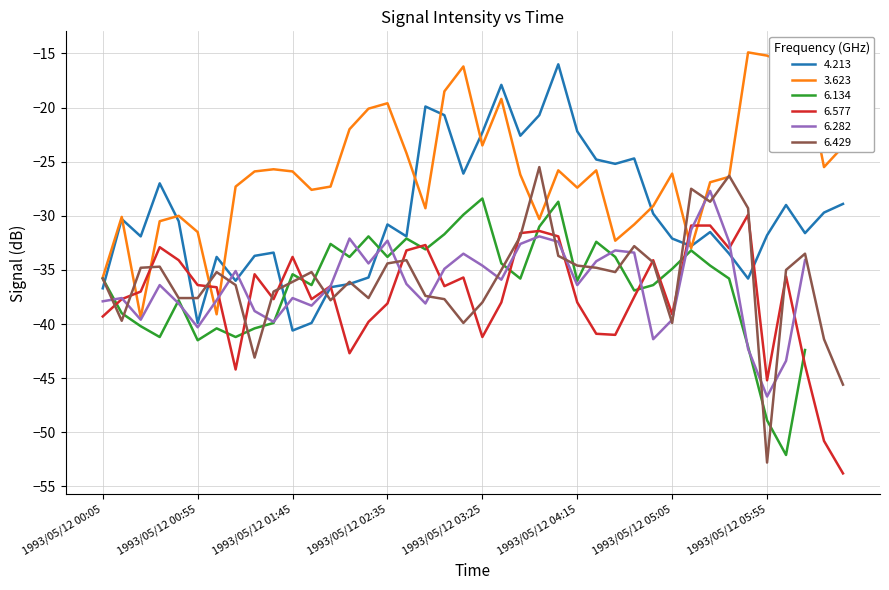

What is the value of the 4.213 point at the 25th from the left?

-16.0